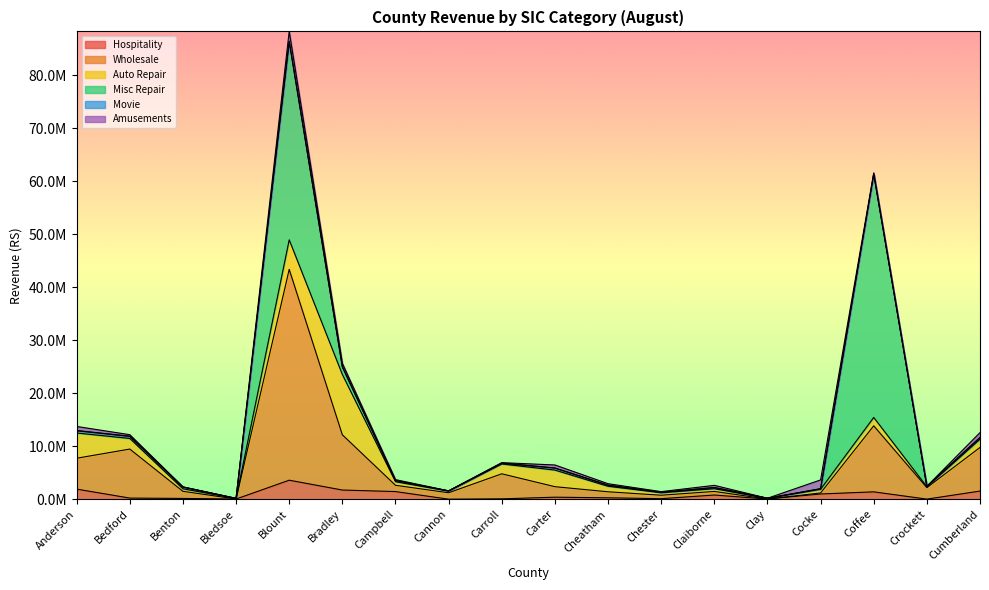

What is the value of the Auto Repair point at the 1st from the left?

4761293